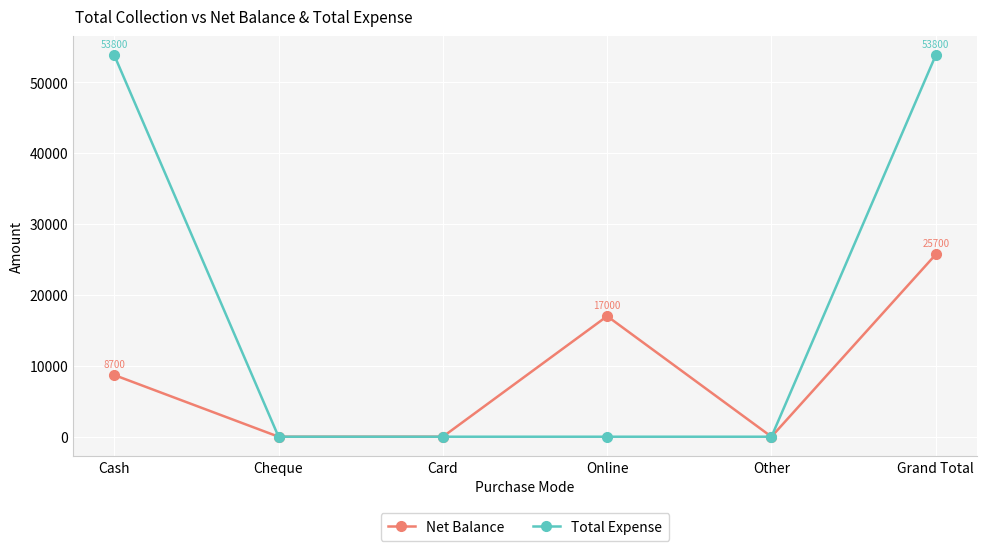

What is the average value of the Net Balance series?

8567